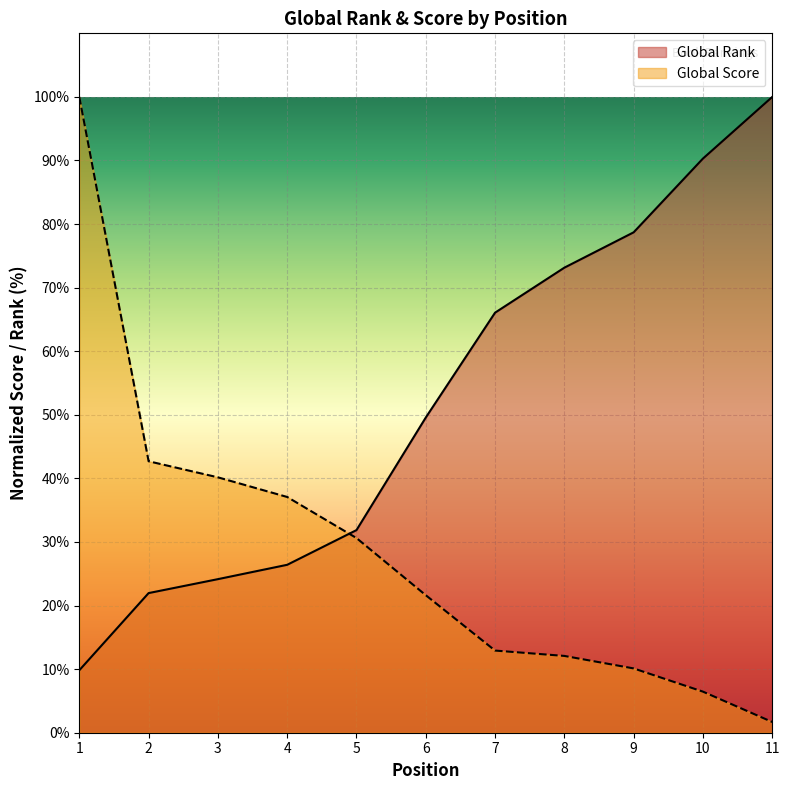

Which label corresponds to the largest value in the chart?

11